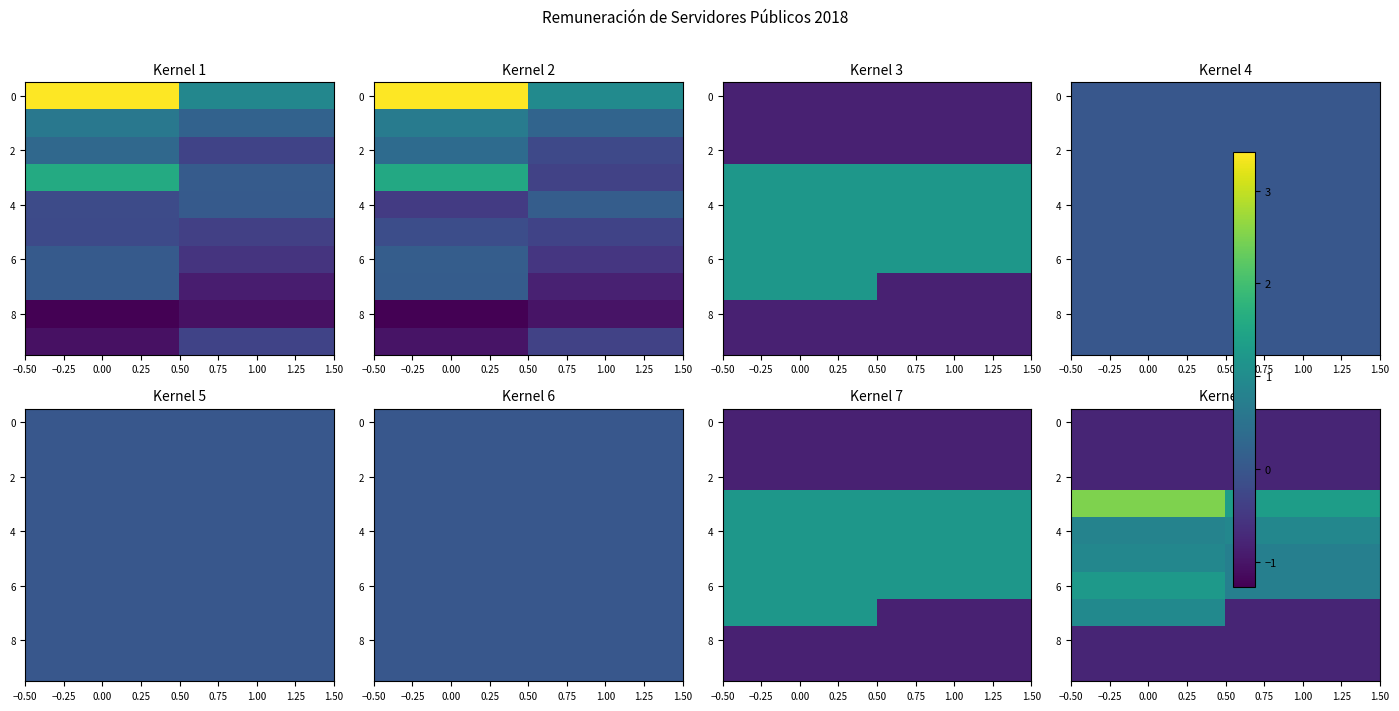

At how many categories does at least one series exceed 2?

1